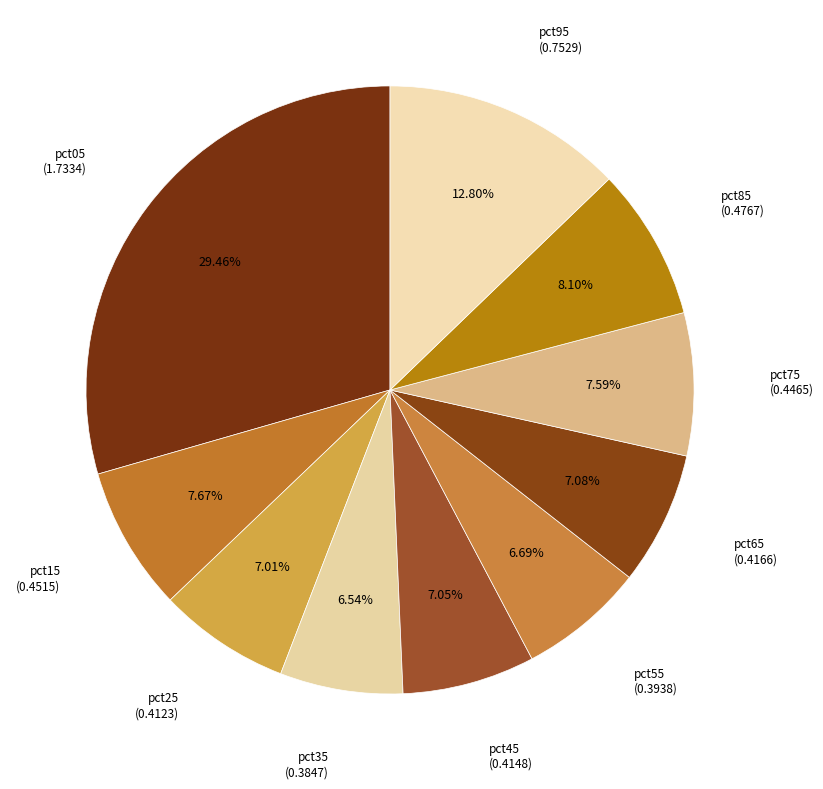

To the nearest percent, what is the difference between the pct15 and pct55 slice percentages?

1%